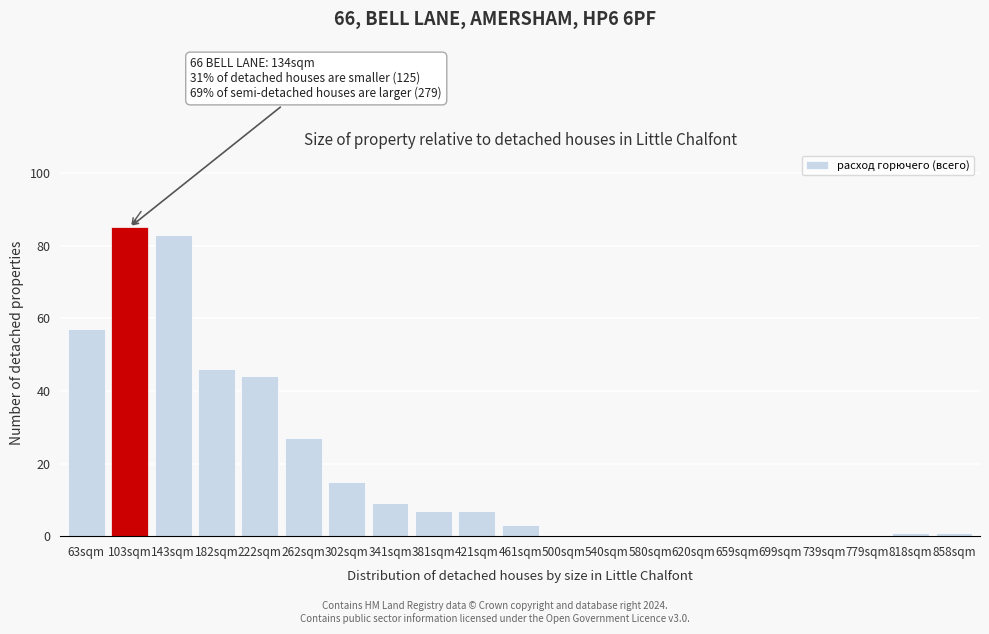

Reading left to right, list all the values displayed in this chart.

63sqm=57	103sqm=85	143sqm=83	182sqm=46	222sqm=44	262sqm=27	302sqm=15	341sqm=9	381sqm=7	421sqm=7	461sqm=3	500sqm=0	540sqm=0	580sqm=0	620sqm=0	659sqm=0	699sqm=0	739sqm=0	779sqm=0	818sqm=1	858sqm=1